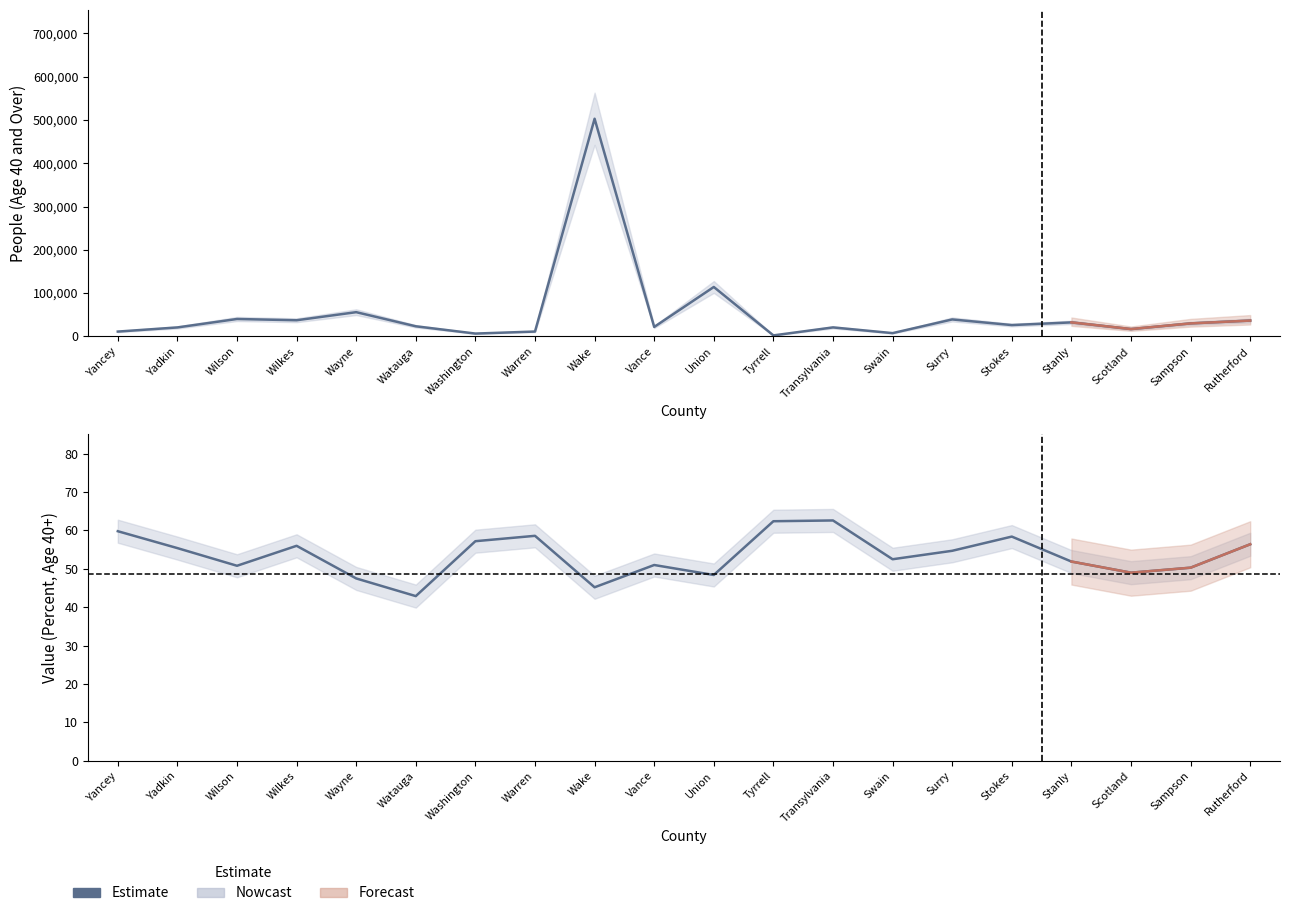

What value does the percent series have at Tyrrell?

62.4